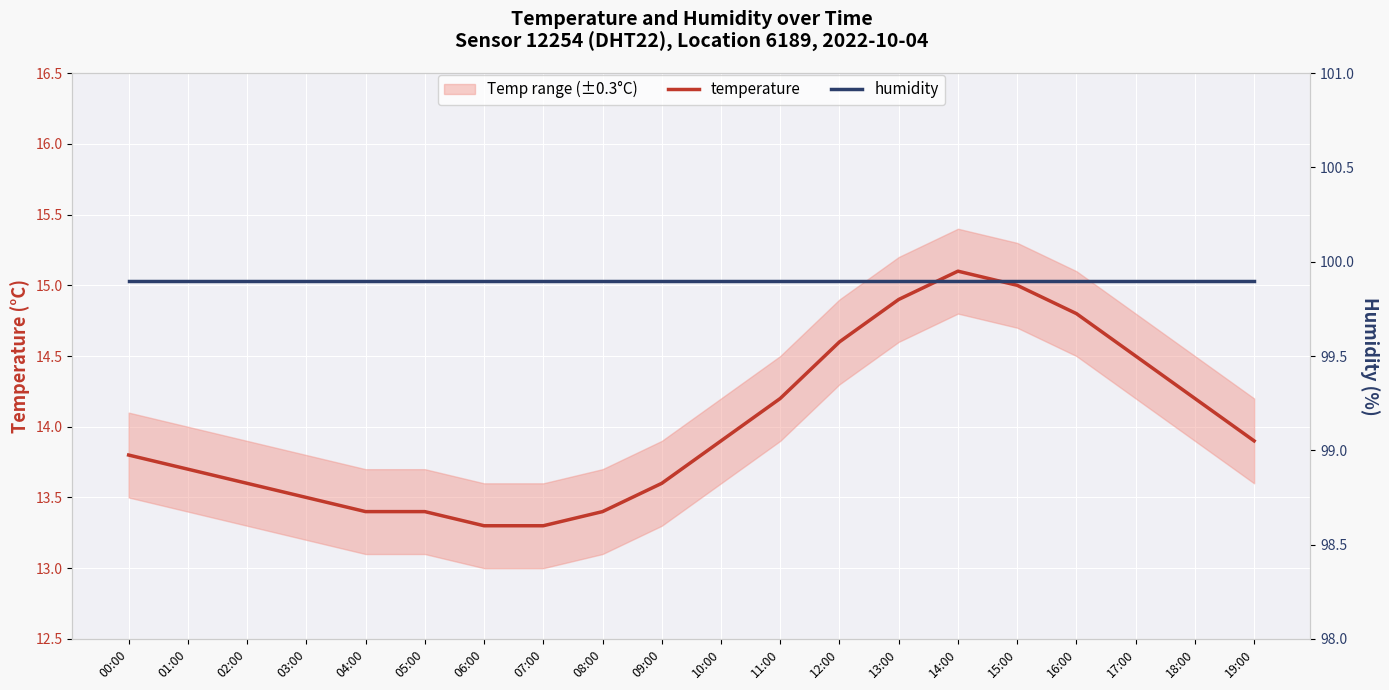

True or false: temperature has more than 2 interior local peaks.

False